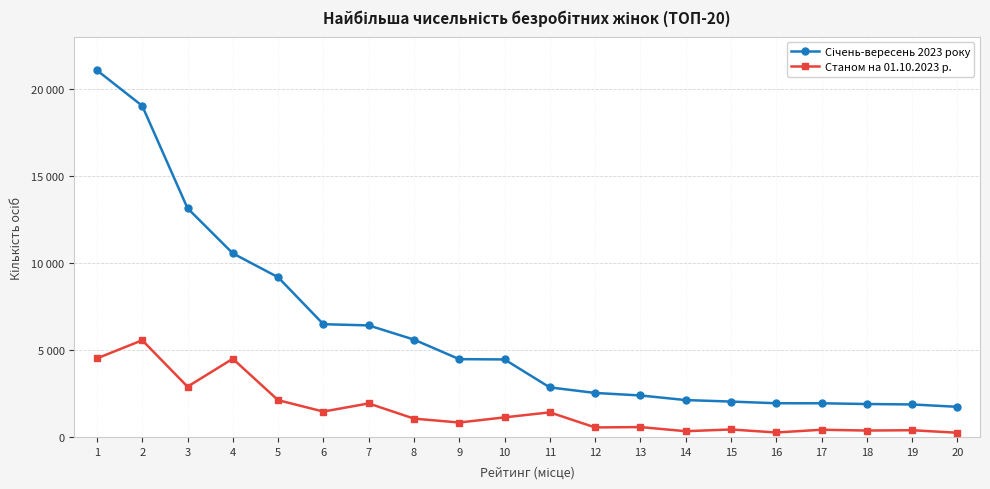

Is this an area chart (filled region under the line)?

No